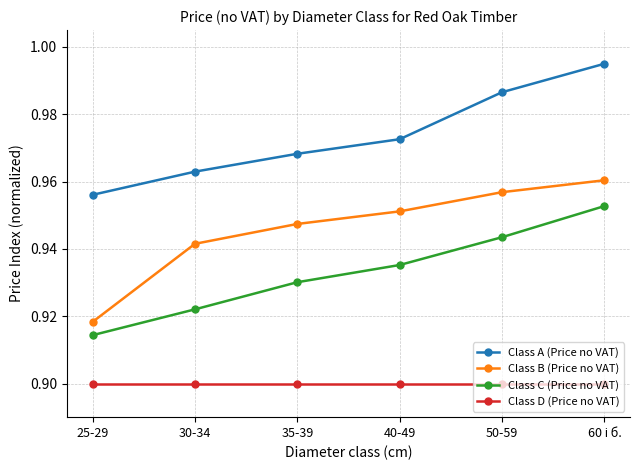

Which series has the widest spread of values?

Class B (Price no VAT)